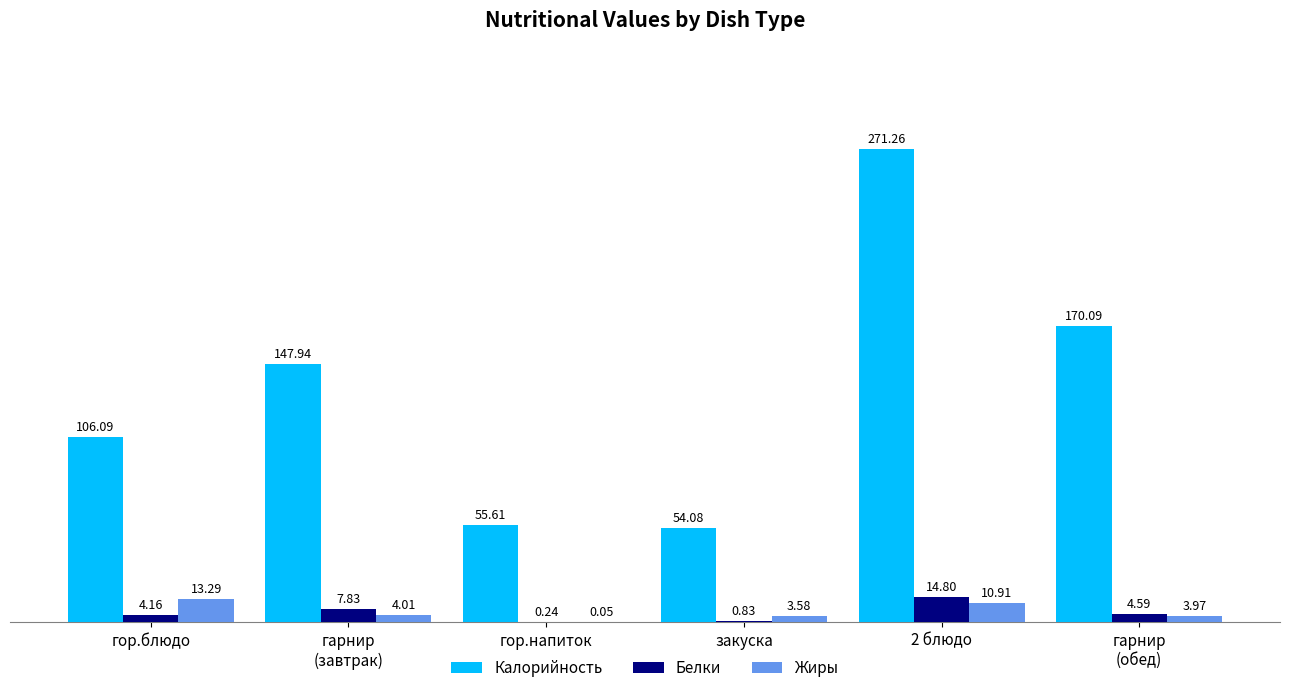

How many data points in Белки are above 4?

4